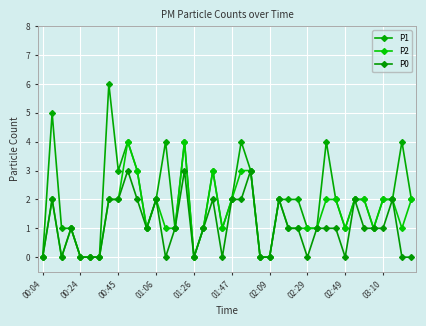

In P2, how many points are higher than both neighbors (excluding endpoints)?

7